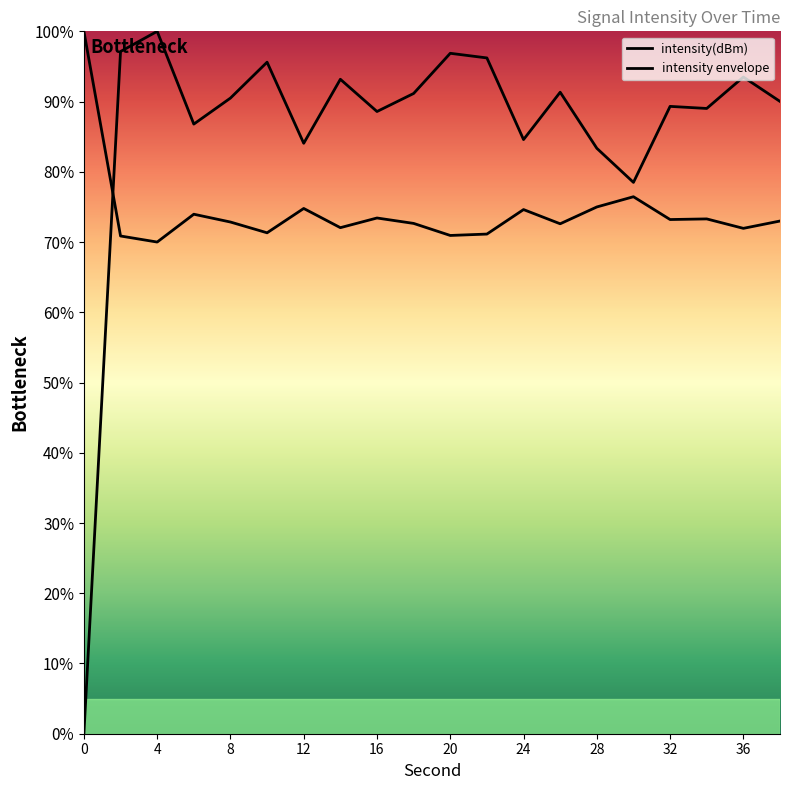

What is the change in value from 6 to 16?

+1.8